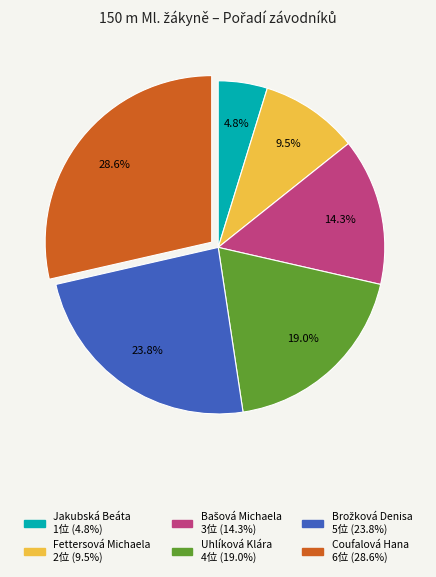

Does Fettersová Michaela represent more than half of the total?

No